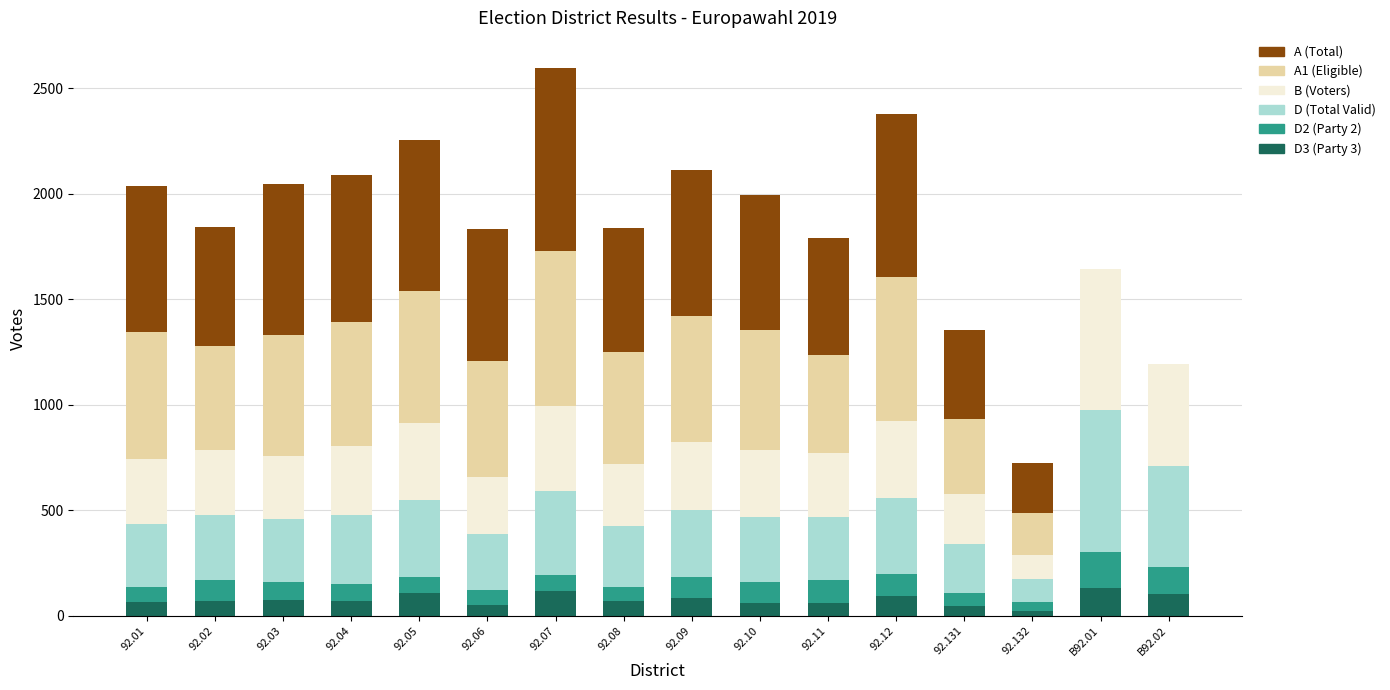

How many categories are shown in the chart?

16